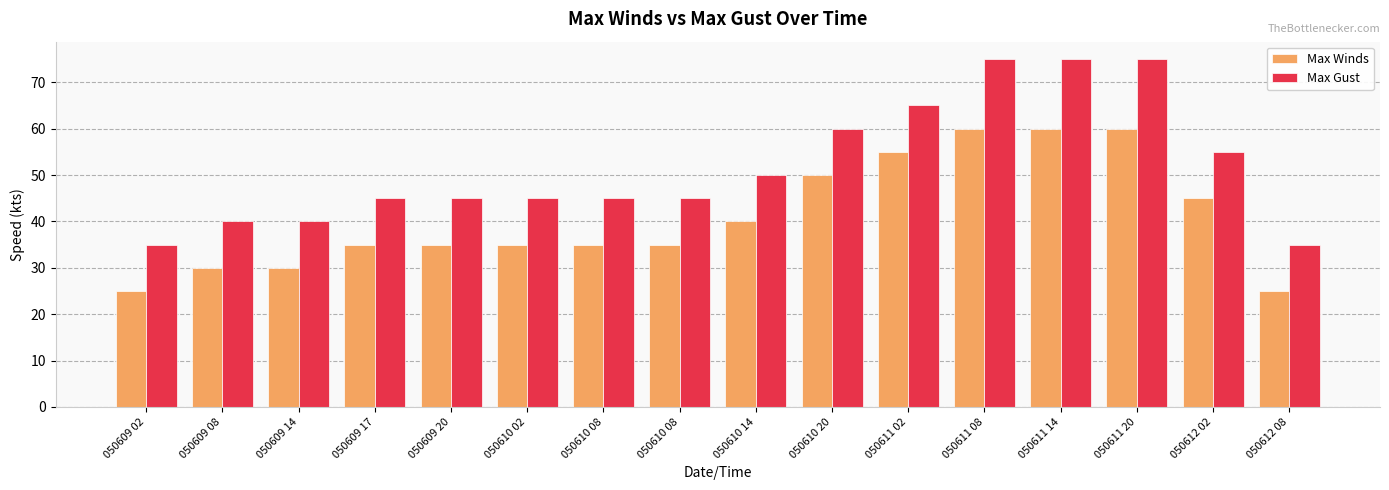

How many bars are there in each group?

2